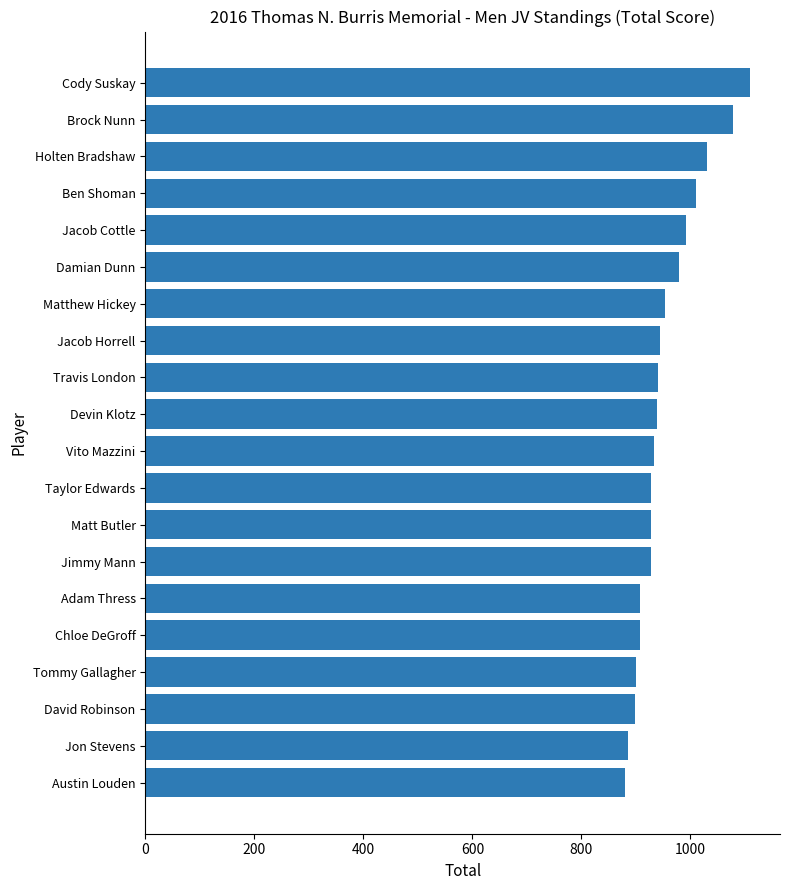

What is the ratio of the value at Damian Dunn to the value at Adam Thress?

1.1